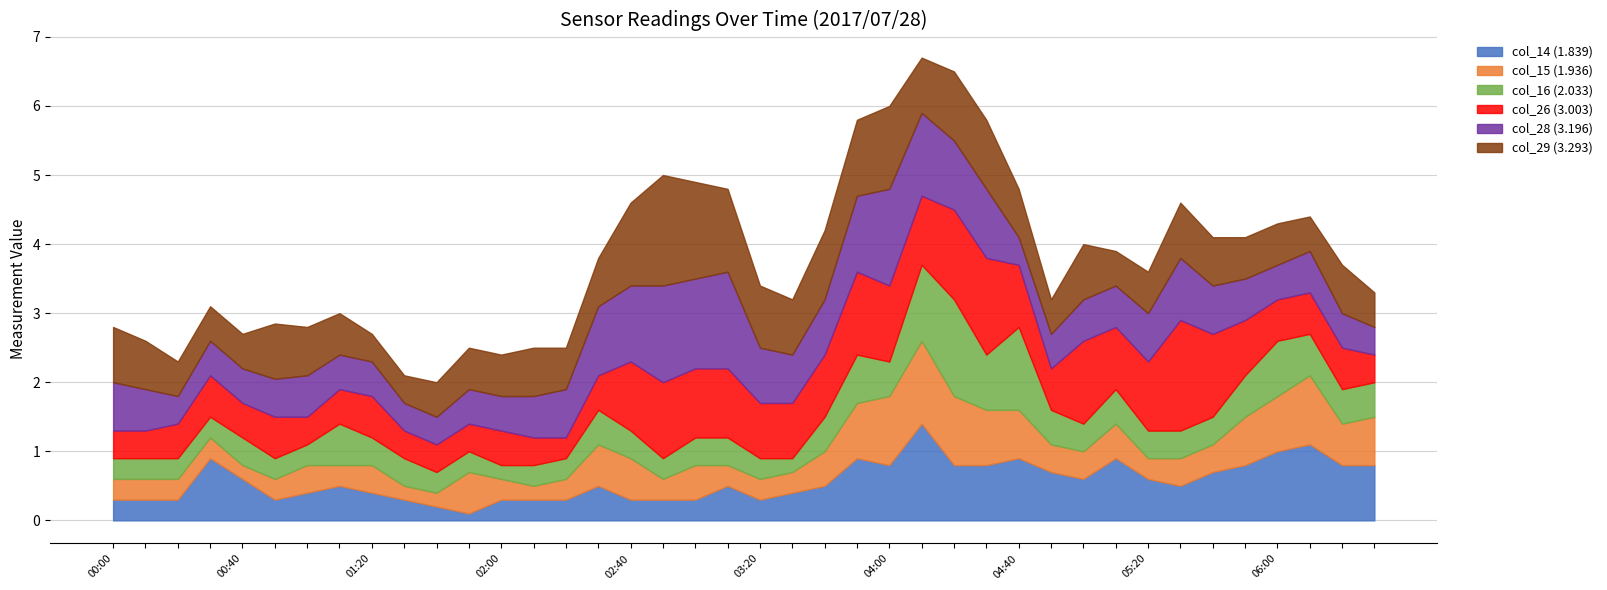

What is the total value across all series at 04:40?

3.0